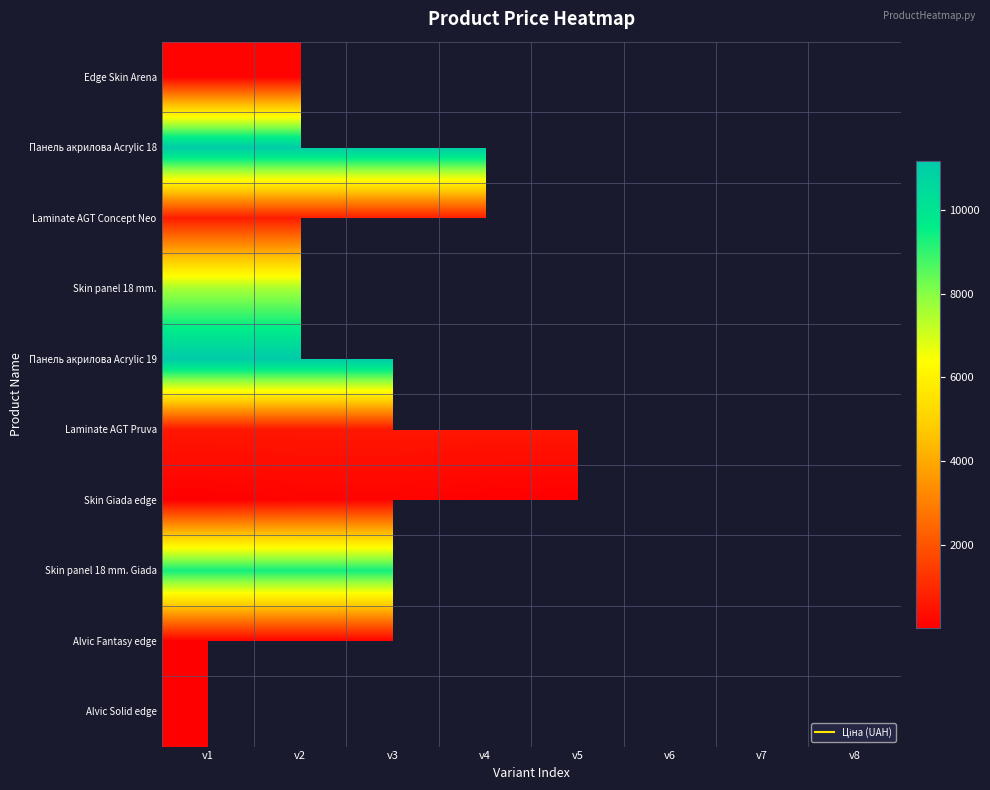

True or false: Laminate AGT Concept Neo has a value of 693.7 at v5.

True